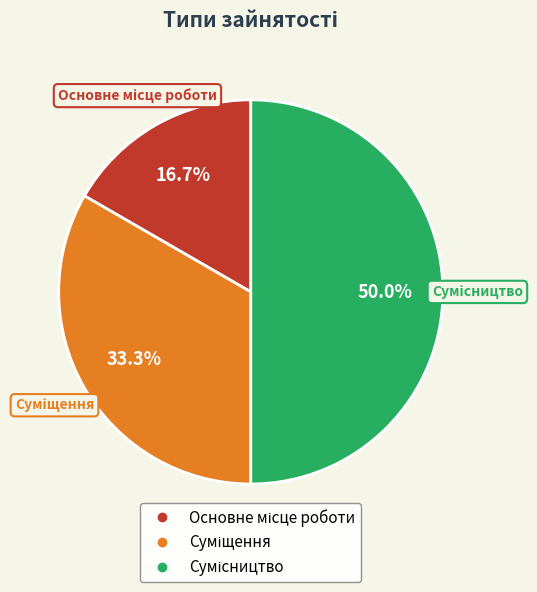

How many slices are in this pie chart?

3